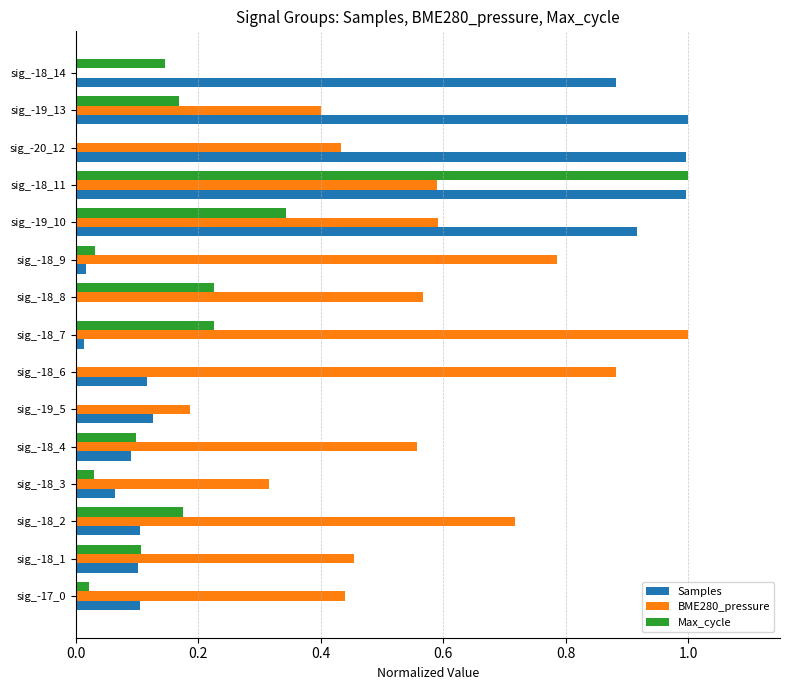

At which category is the sum across all series the highest?

sig_-18_11